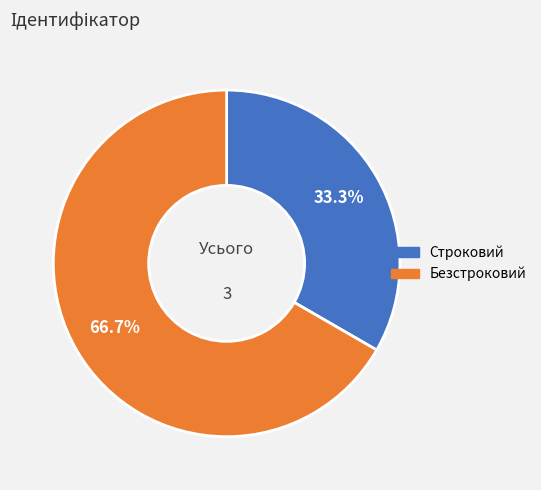

The Строковий slice represents 46% of the pie. True or false?

False